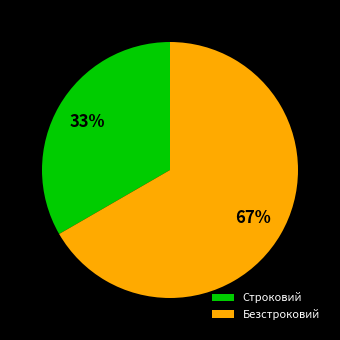

Do Безстроковий and Строковий together represent more than half of the pie?

Yes